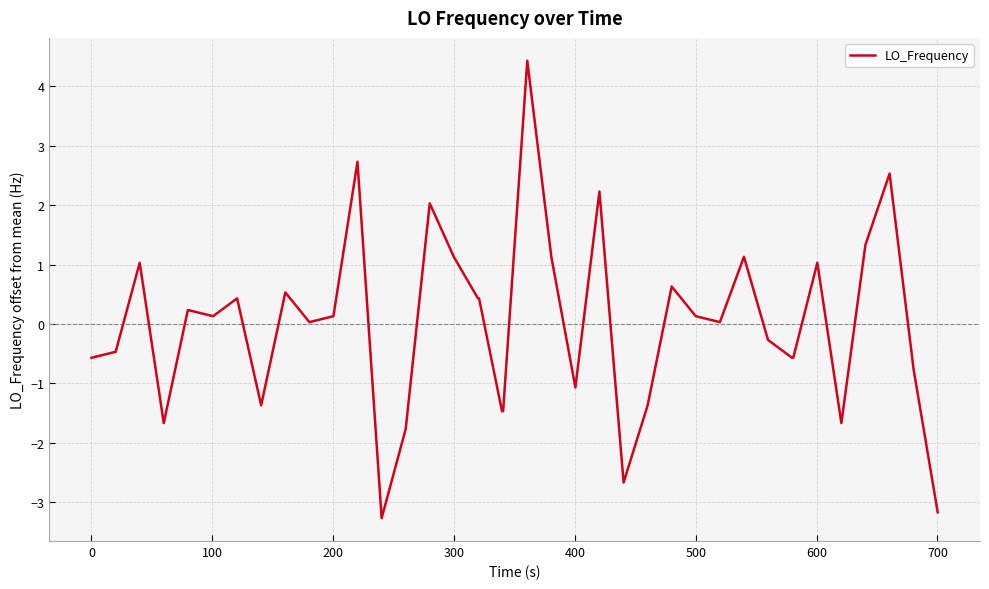

What is the difference between the maximum and minimum values?

7.7